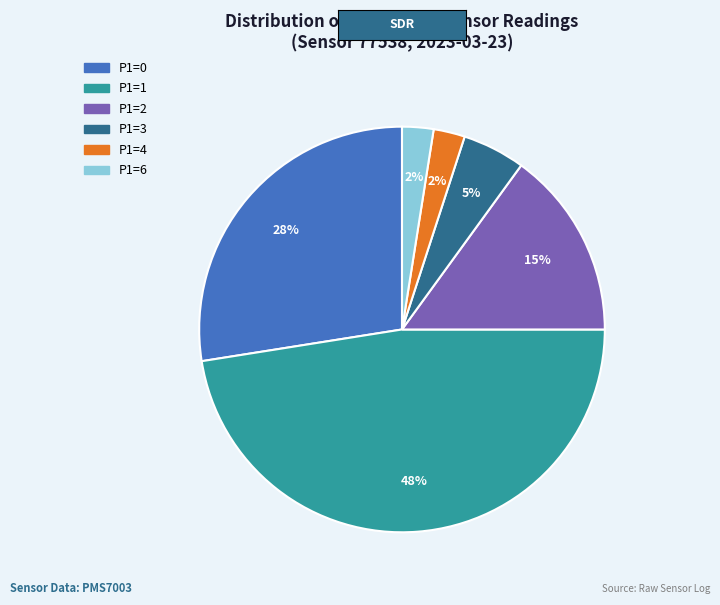

How many slices are in this pie chart?

6